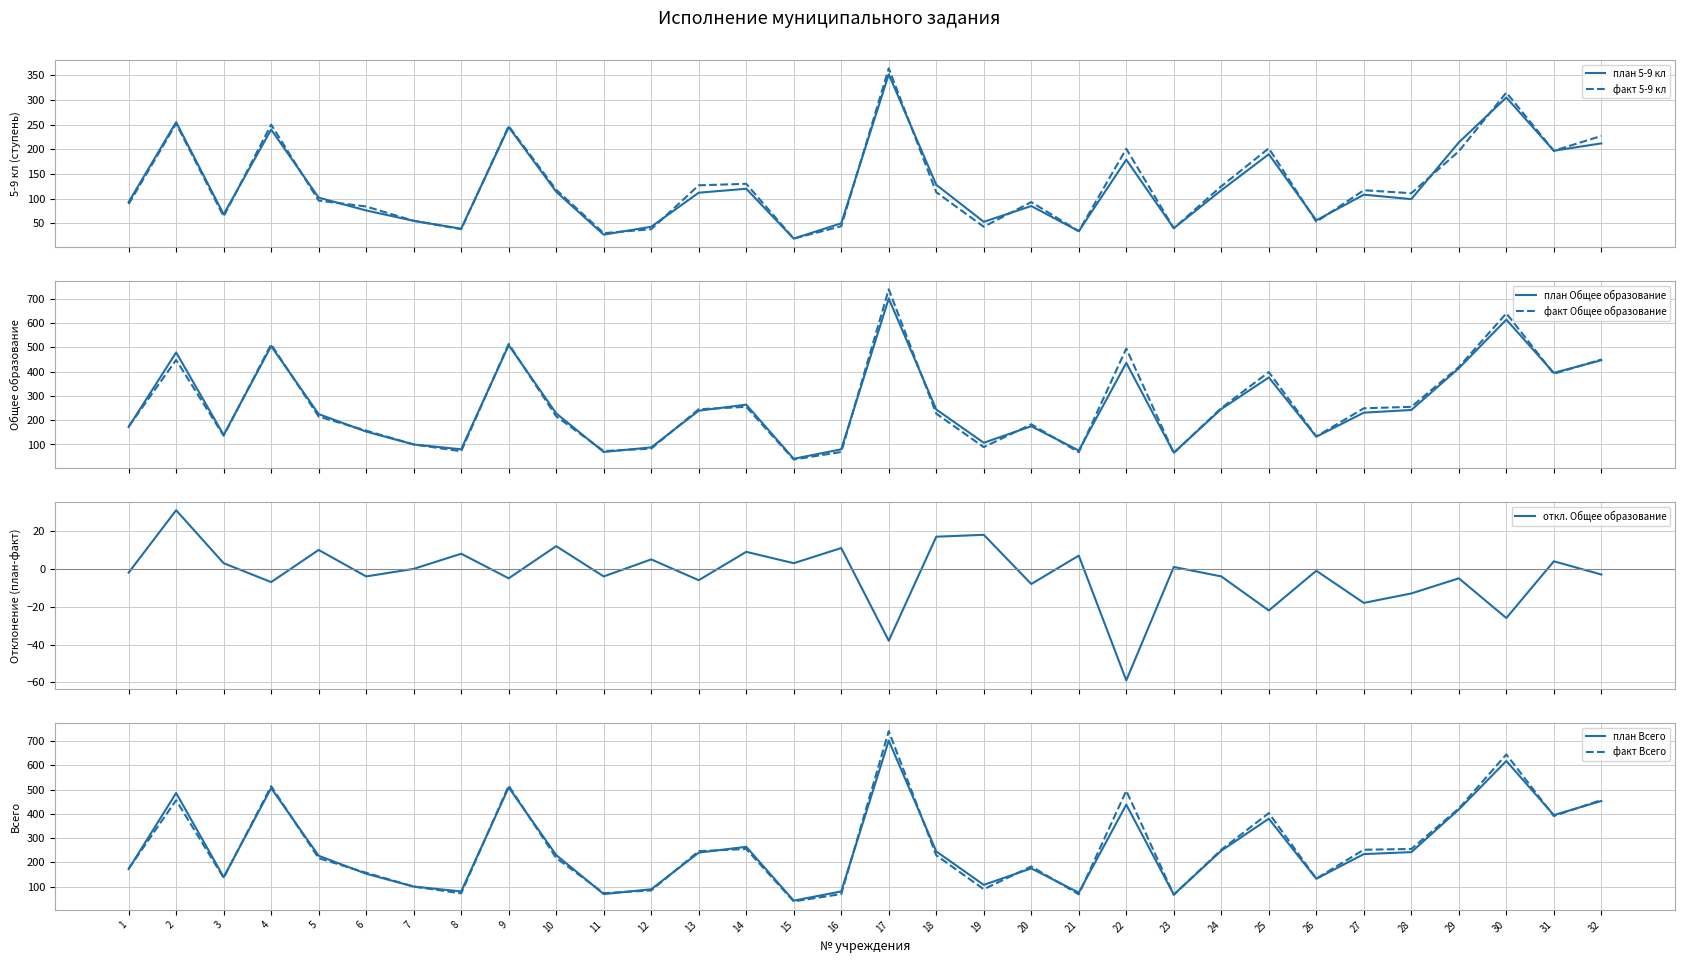

What is the sum of the план Всего values at 15 and 8?

122